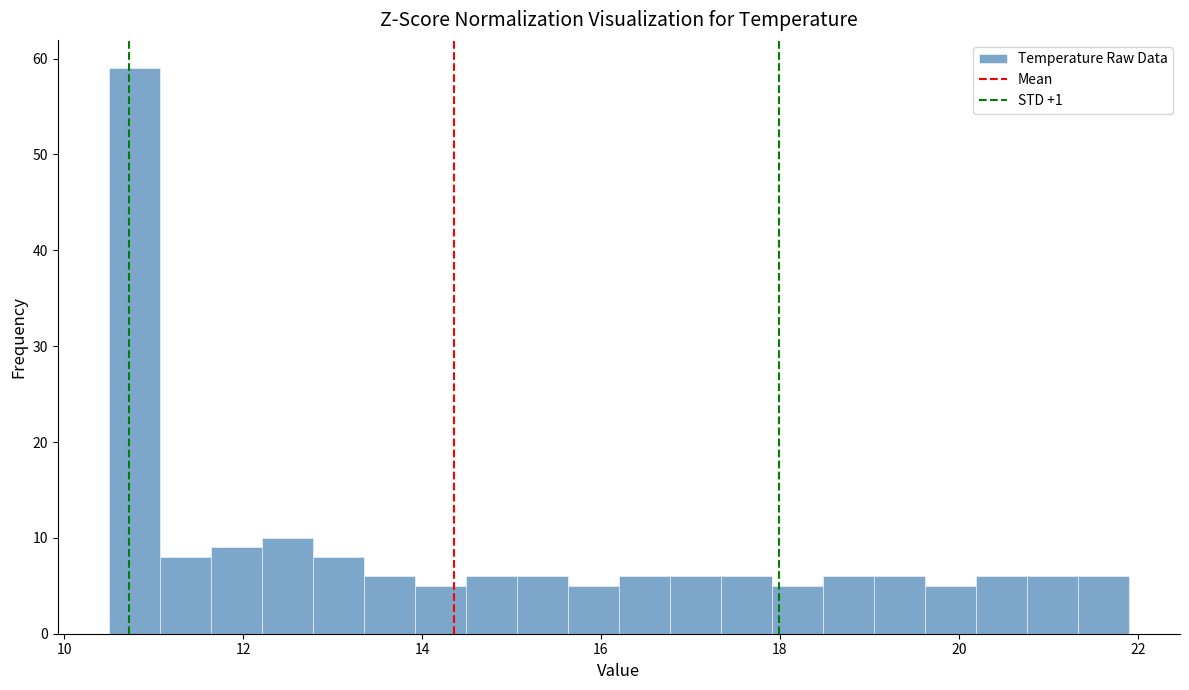

Read against the x-axis, roughly where is the centre of the tallest bar?

10.8